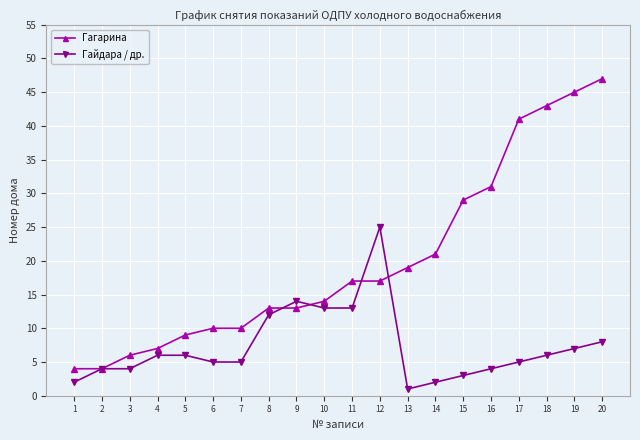

Reading left to right, transcribe all the data shown in this chart.

Гагарина: 4	4	6	7	9	10	10	13	13	14	17	17	19	21	29	31	41	43	45	47
Гайдара / др.: 2	4	4	6	6	5	5	12	14	13	13	25	1	2	3	4	5	6	7	8